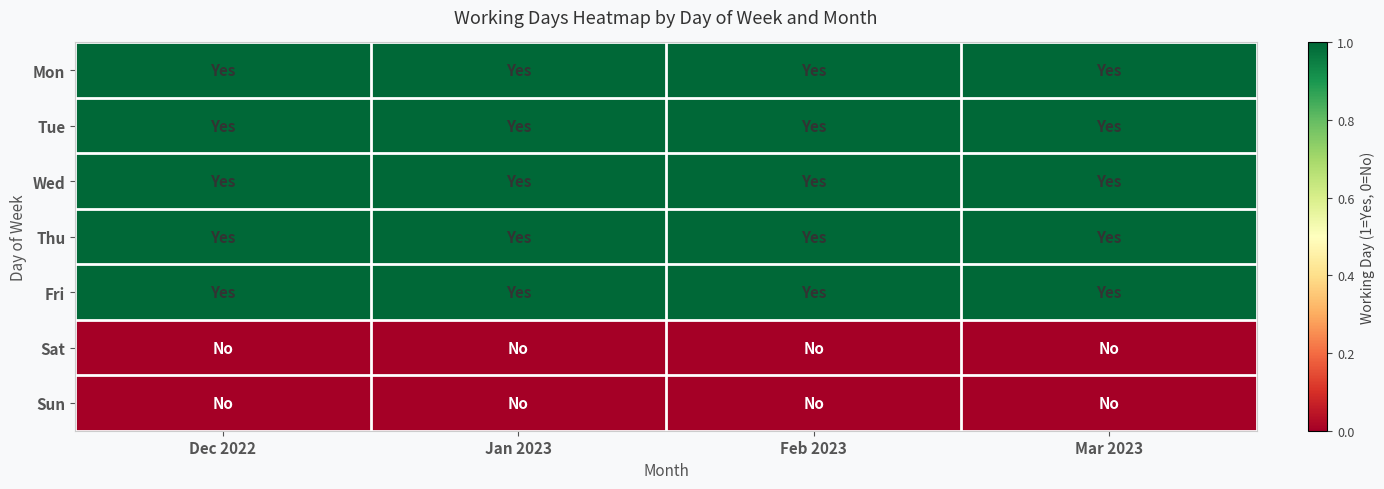

At which category does the chart reach its minimum across all series?

Dec 2022